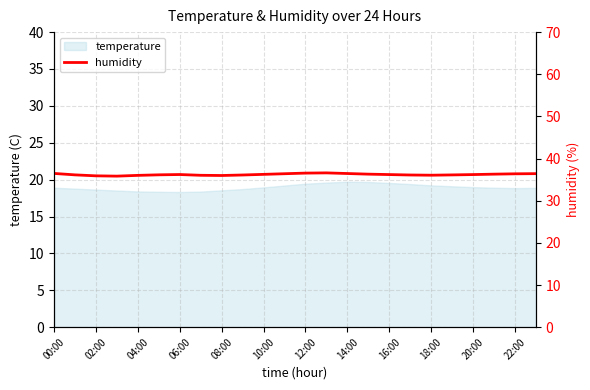

Reading left to right, extract all data points from this chart.

36.5	36.1	35.9	35.8	36.0	36.1	36.2	36.0	36.0	36.1	36.2	36.4	36.5	36.6	36.5	36.3	36.2	36.1	36.0	36.1	36.2	36.3	36.4	36.4